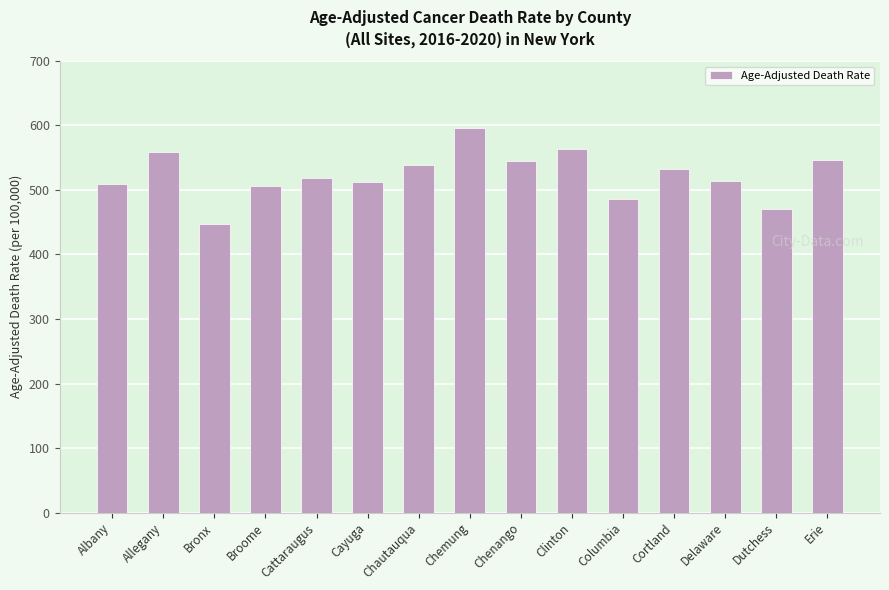

What is the change in value from Broome to Erie?

+40.2